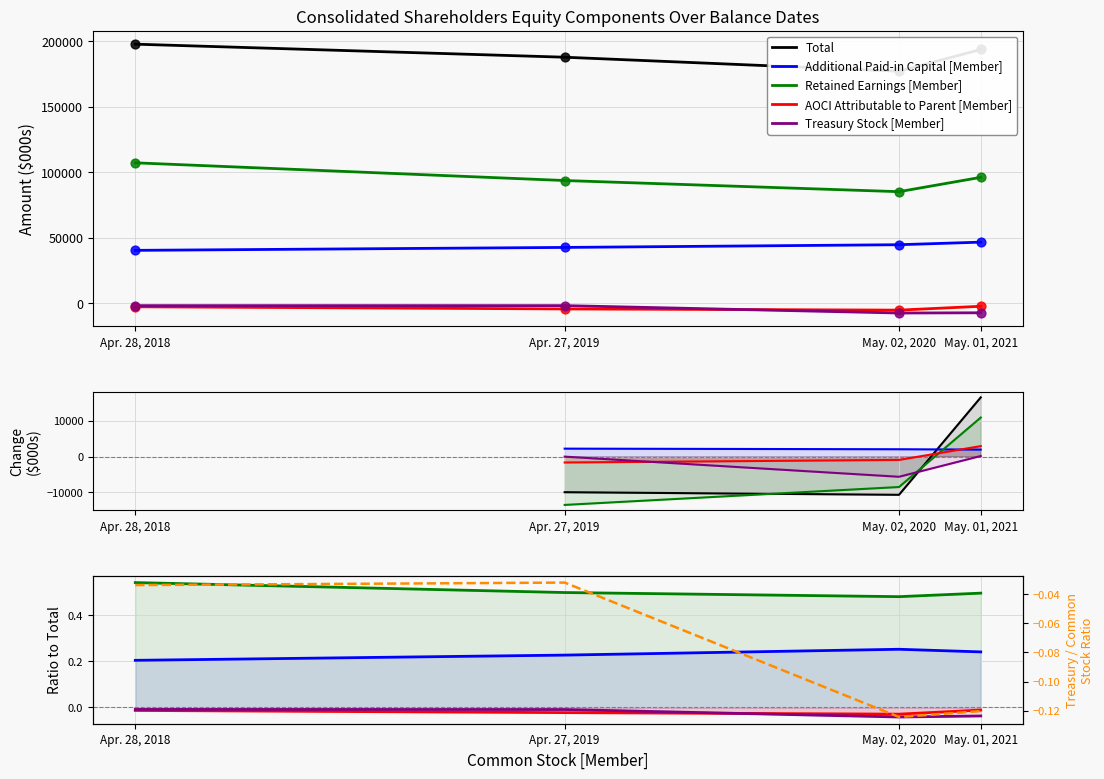

Which series contains the lowest Y value?

Treasury Stock [Member]